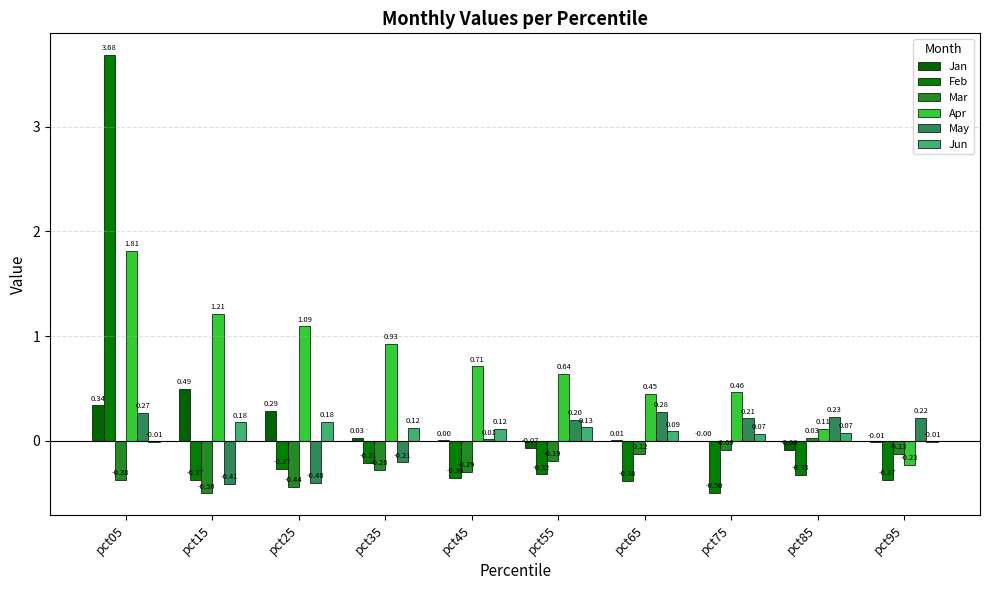

At which category does the chart reach its minimum across all series?

pct15